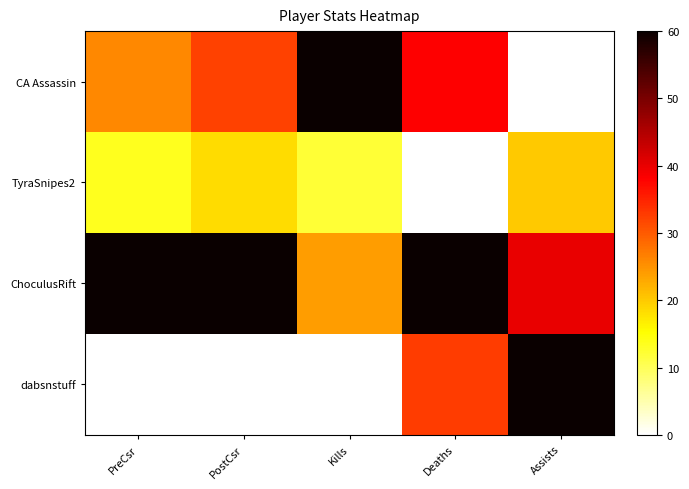

How many series are shown in this chart?

4